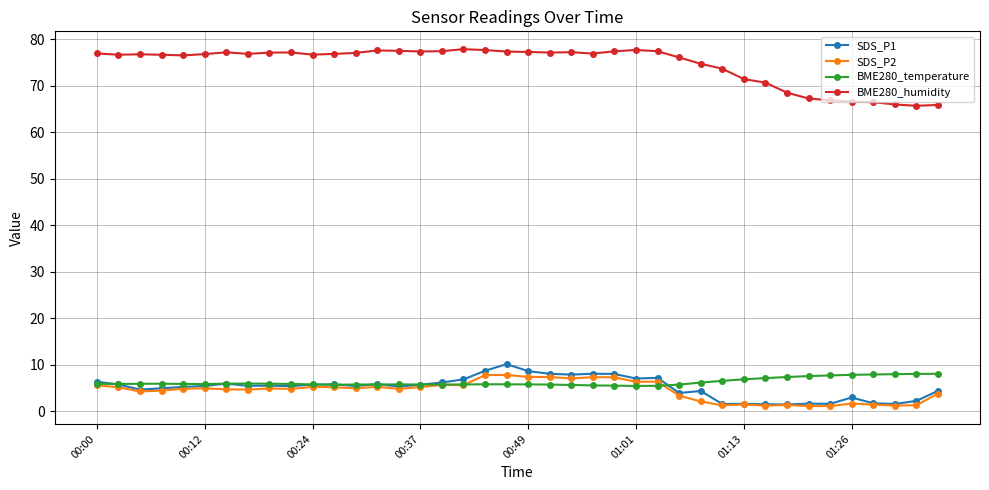

True or false: SDS_P2 and BME280_humidity cross at least once.

False